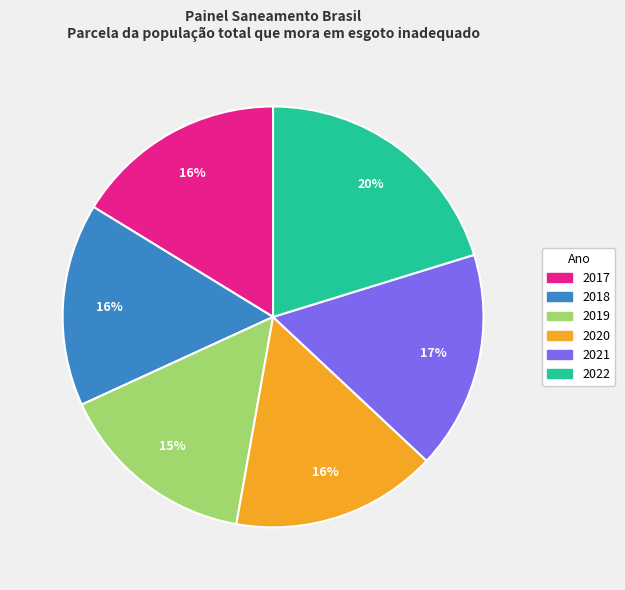

What is the largest slice in the pie chart?

2022